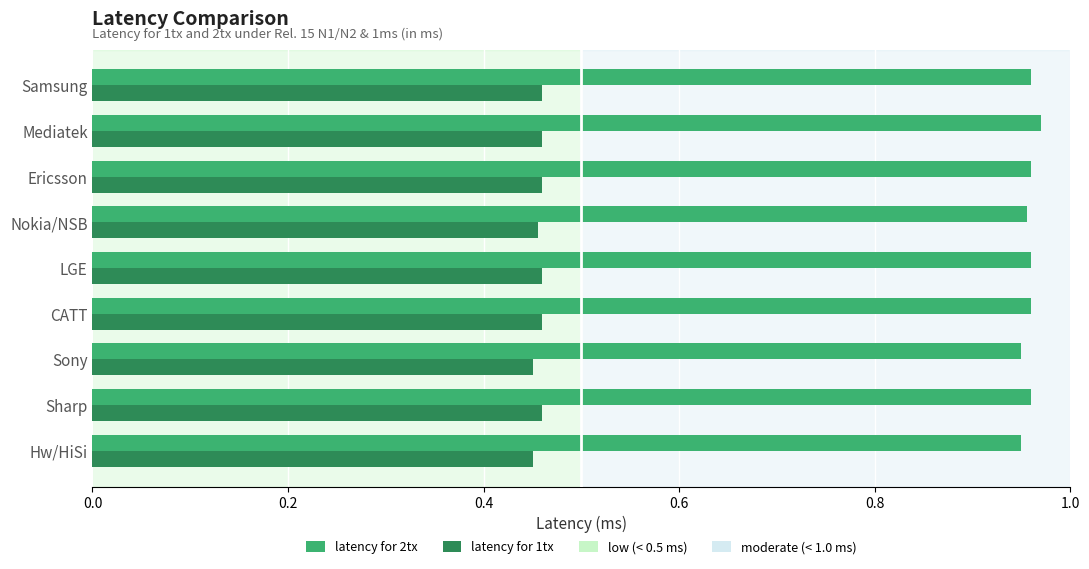

What is the total value across all series at Mediatek?

1.4